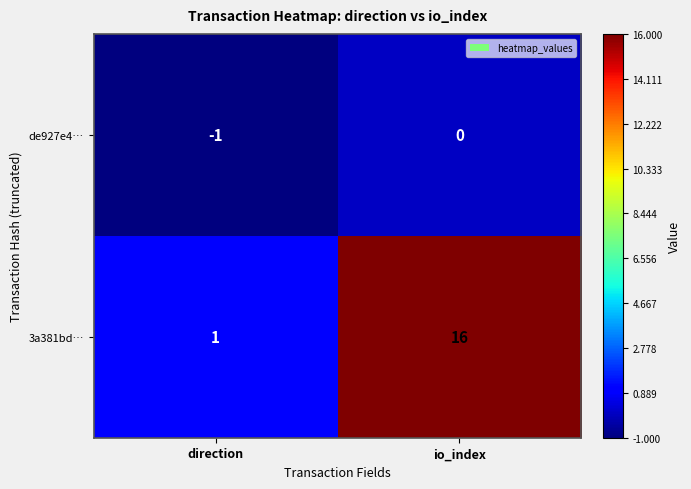

What is the difference between the highest and lowest values at io_index?

16